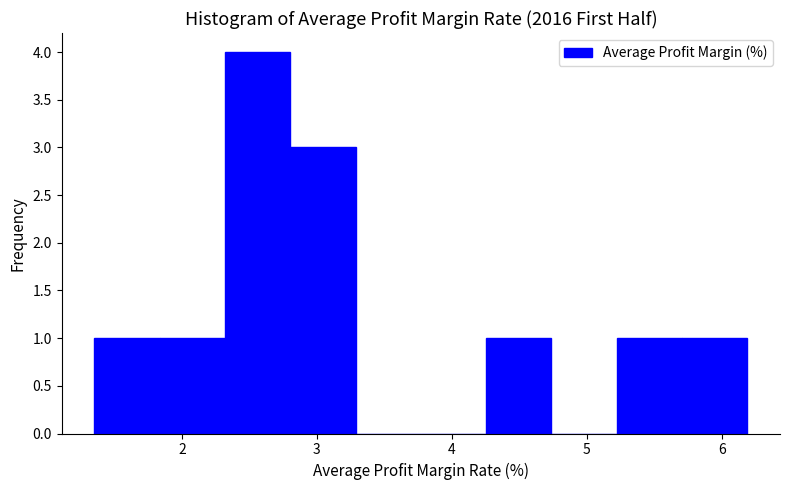

Reading left to right, transcribe this chart: for each bar, give the range it covers on the x-axis and its height. Neither the bar edges nor the heights are printed on the chart, so give them approximately, as read against the axes.

1.4 to 1.8: 1
1.8 to 2.3: 1
2.3 to 2.8: 4
2.8 to 3.3: 3
3.3 to 3.8: 0
3.8 to 4.3: 0
4.3 to 4.7: 1
4.7 to 5.2: 0
5.2 to 5.7: 1
5.7 to 6.2: 1